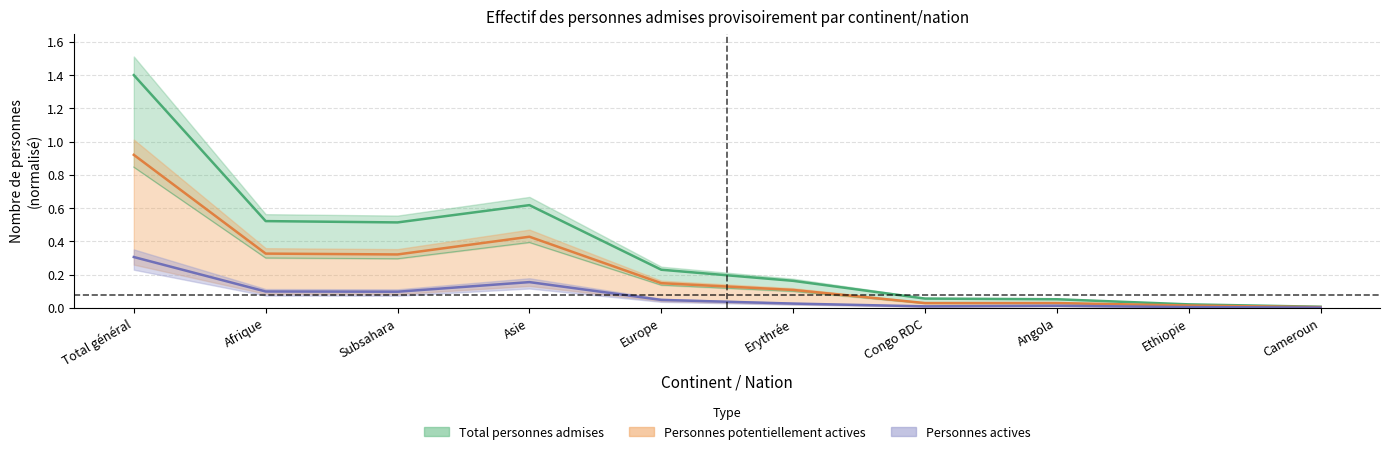

Is it true that Total personnes admises equals 0.0 at Ethiopie?

True